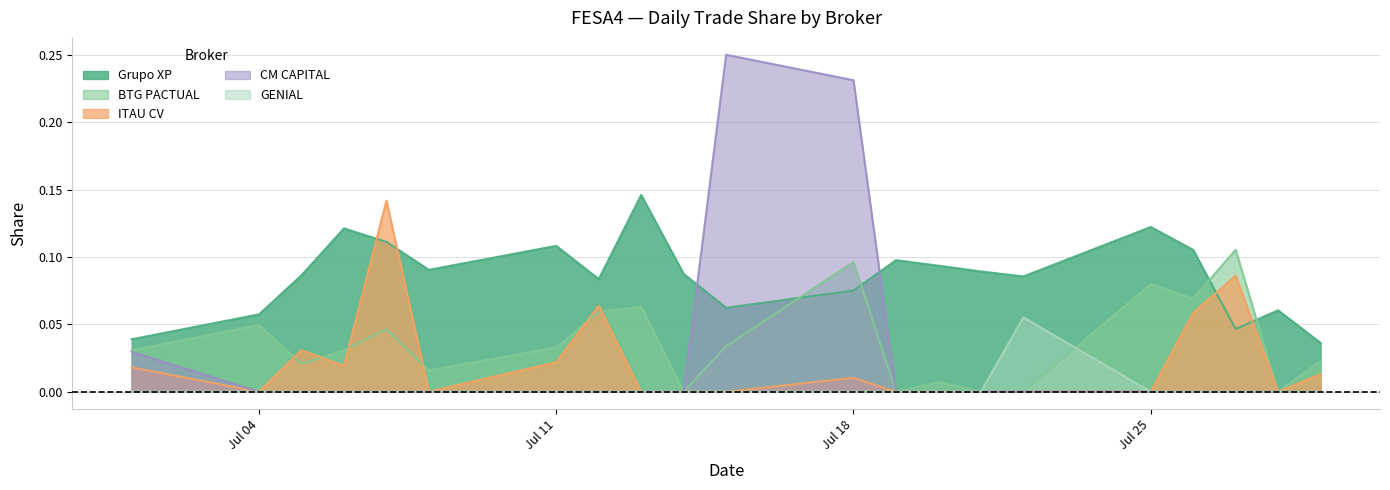

Where is GENIAL nearest to the value 0?

2022-07-01